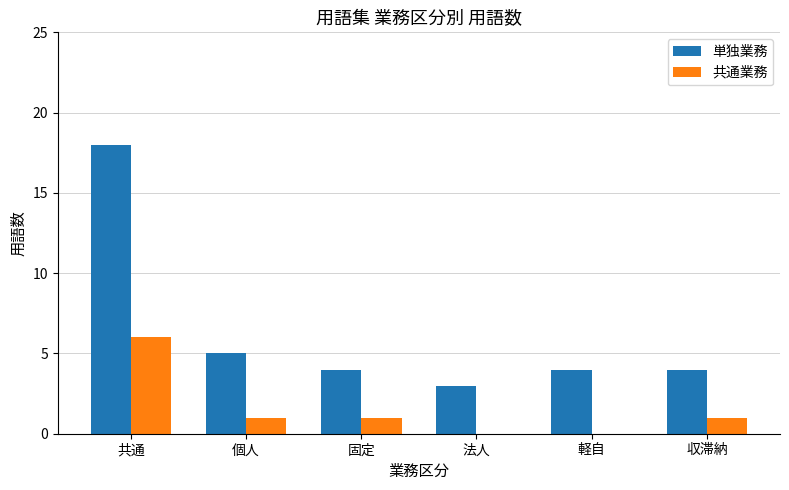

What is the sum of the 単独業務 values at 収滞納 and 軽自?

8